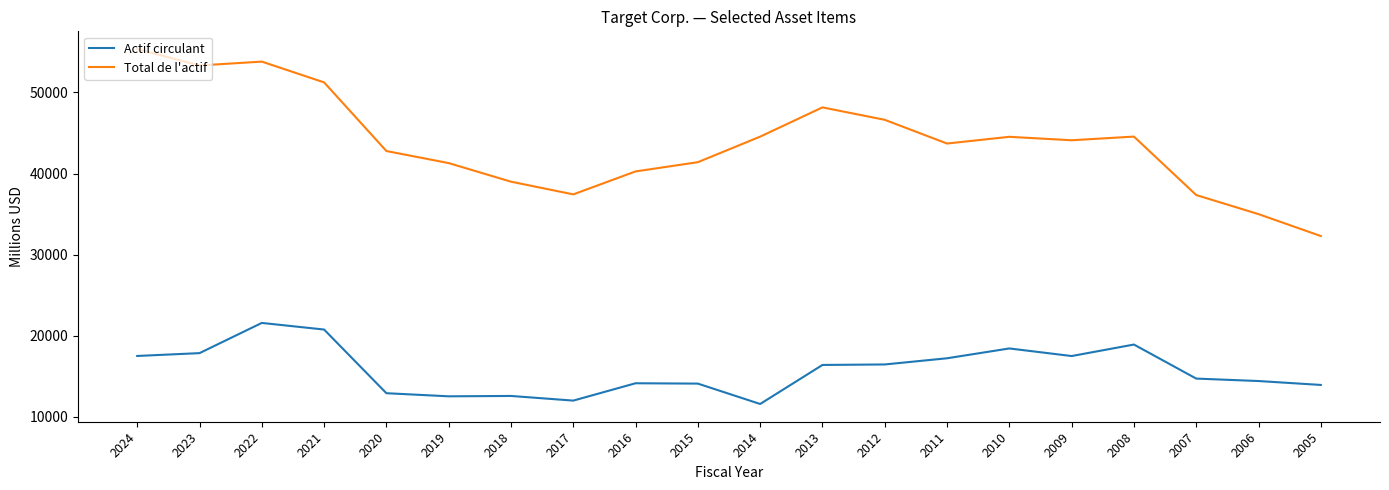

Which series has the largest total across all categories?

Total de l'actif